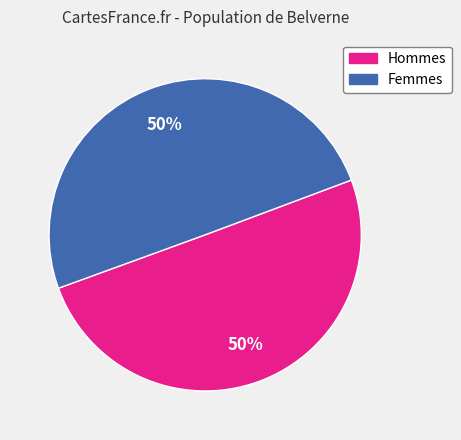

To the nearest percent, what portion does Hommes represent?

50%